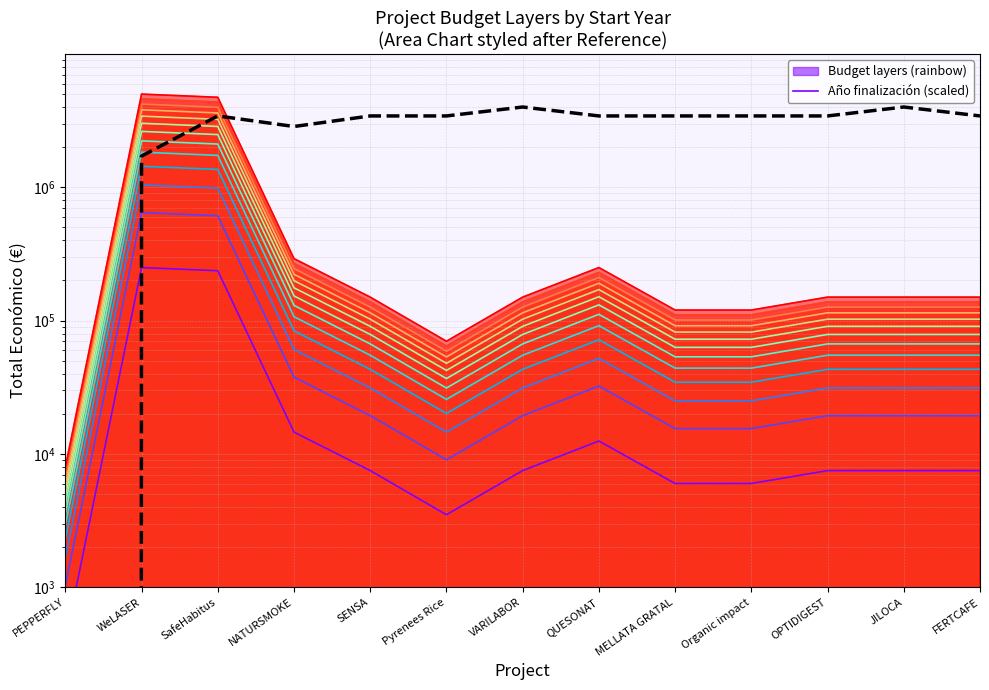

Where is the first local maximum for Budget layer 5%?

WeLASER